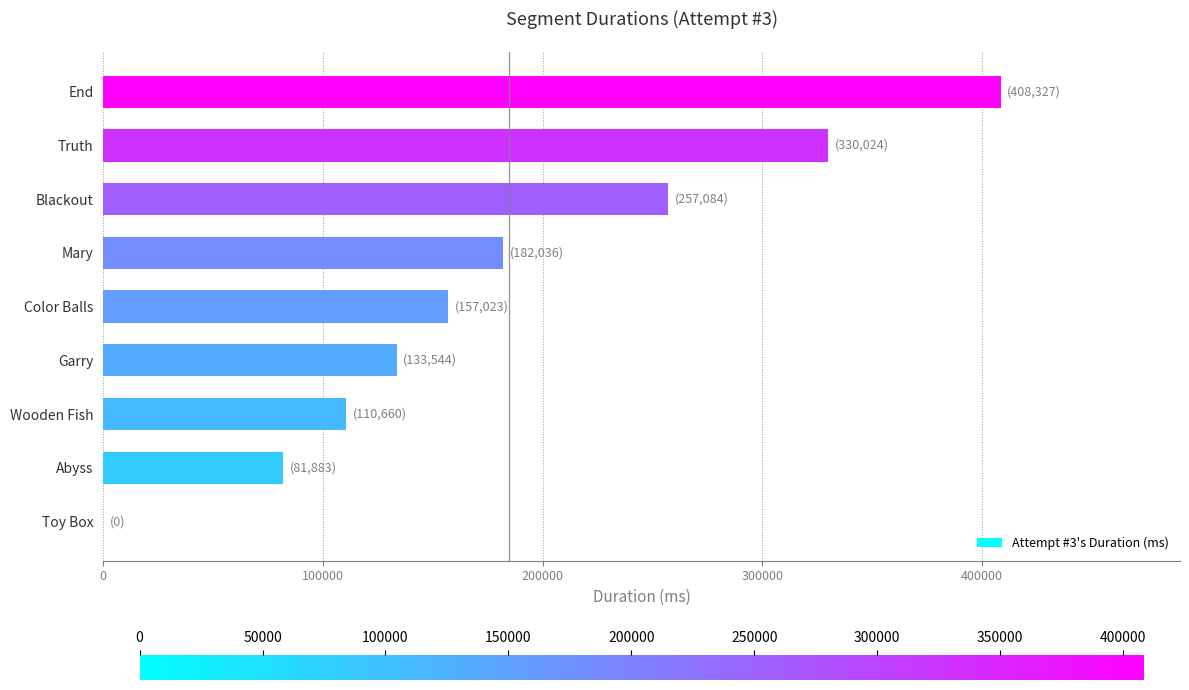

Count the number of data series in this chart.

1